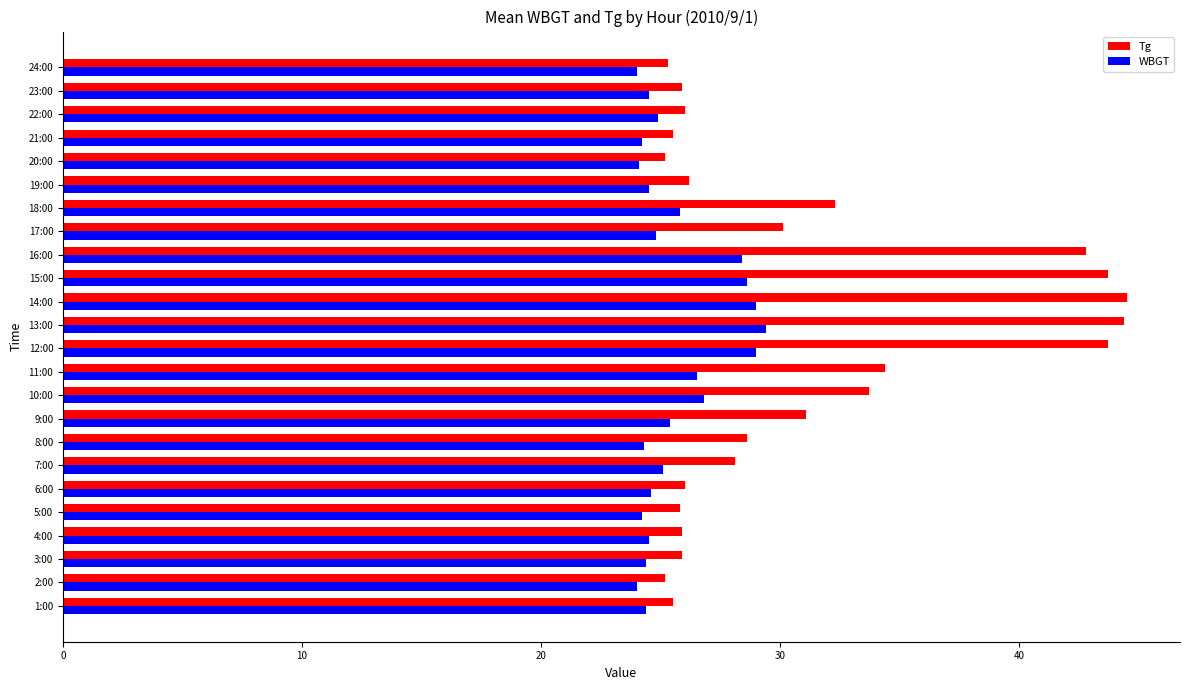

Which series has the largest total across all categories?

Tg